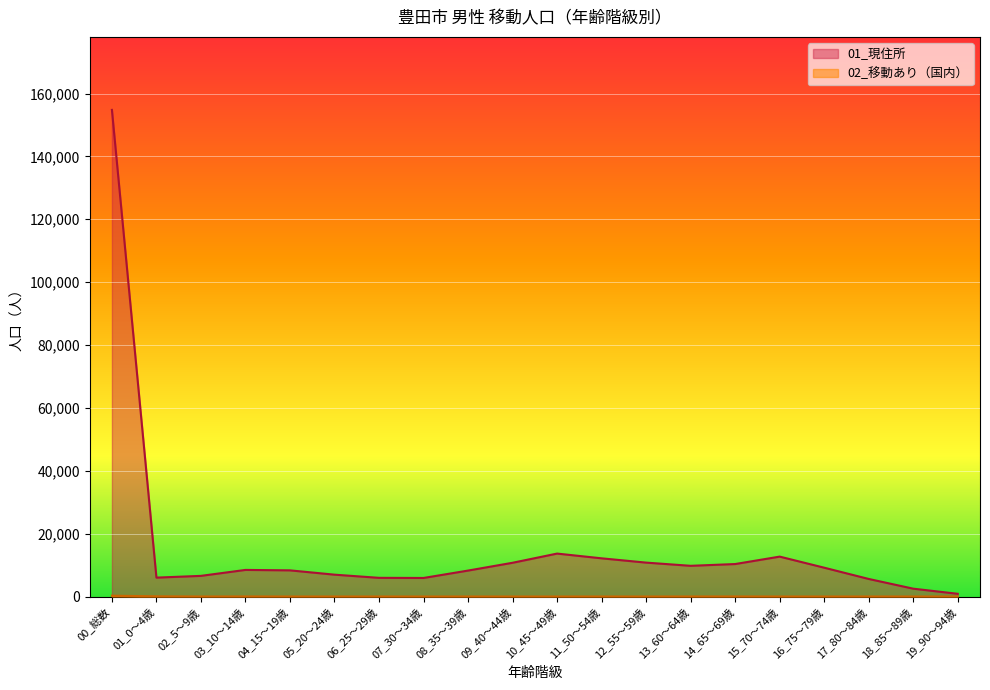

List the labels in order of 01_現住所 value, smallest first.

19_90～94歳, 18_85～89歳, 17_80～84歳, 07_30～34歳, 06_25～29歳, 01_0～4歳, 02_5～9歳, 05_20～24歳, 08_35～39歳, 04_15～19歳, 03_10～14歳, 16_75～79歳, 13_60～64歳, 14_65～69歳, 09_40～44歳, 12_55～59歳, 11_50～54歳, 15_70～74歳, 10_45～49歳, 00_総数